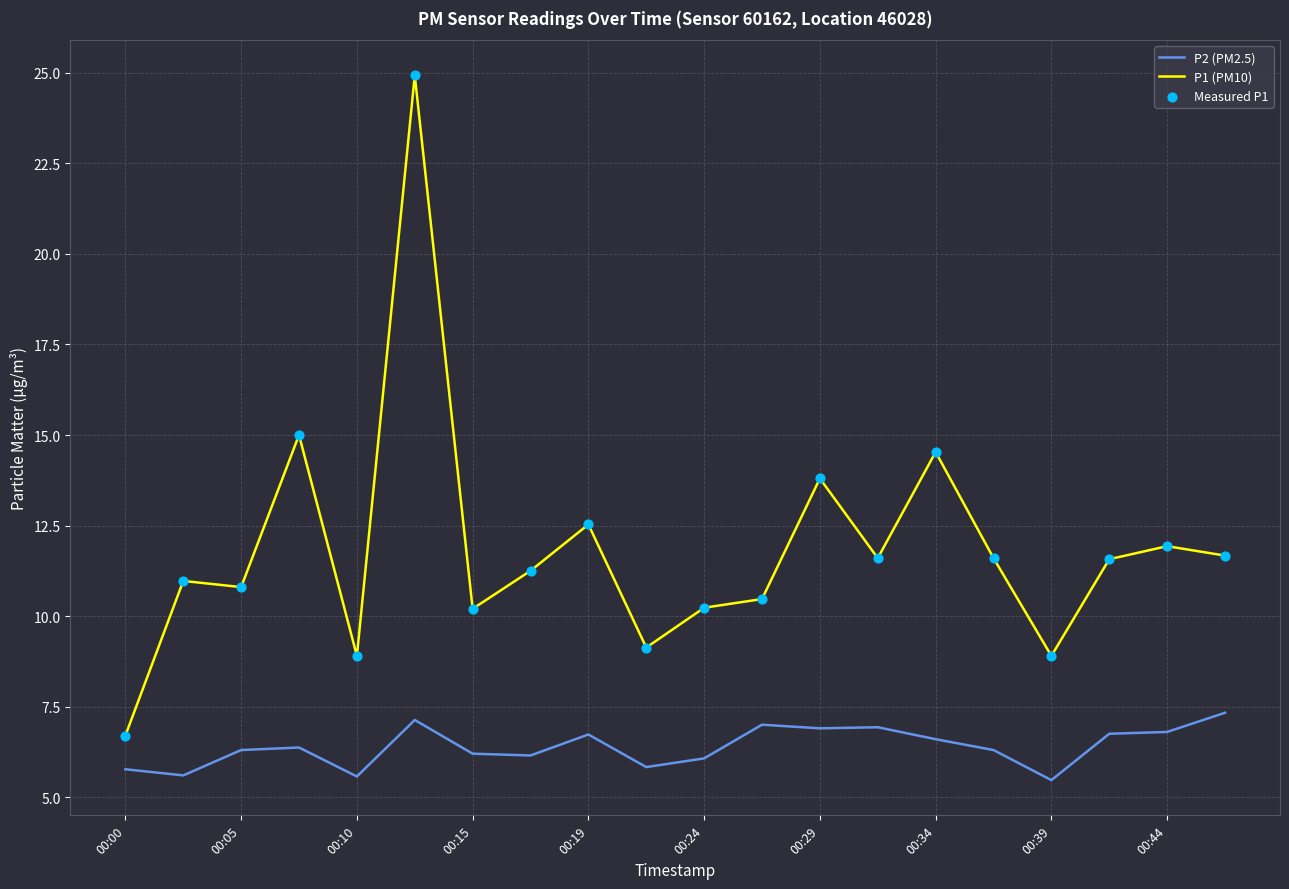

What is the minimum value for P1 (PM10)?

6.7